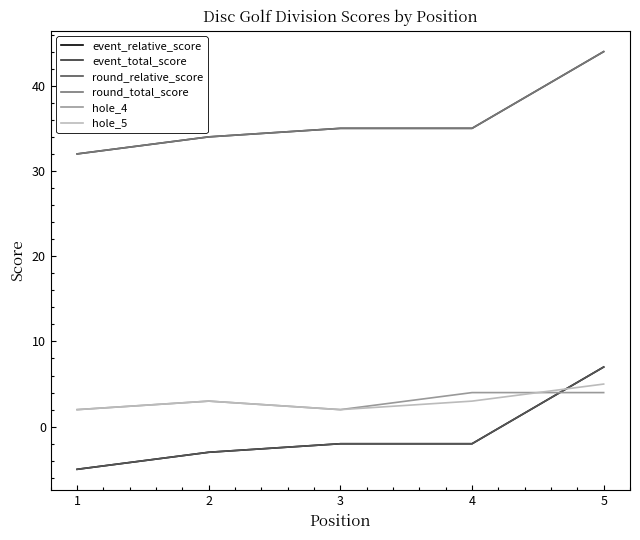

Reading left to right, what are all the values shown in this chart?

event_relative_score: 1=-5	2=-3	3=-2	4=-2	5=7
event_total_score: 1=32	2=34	3=35	4=35	5=44
round_relative_score: 1=-5	2=-3	3=-2	4=-2	5=7
round_total_score: 1=32	2=34	3=35	4=35	5=44
hole_4: 1=2	2=3	3=2	4=4	5=4
hole_5: 1=2	2=3	3=2	4=3	5=5